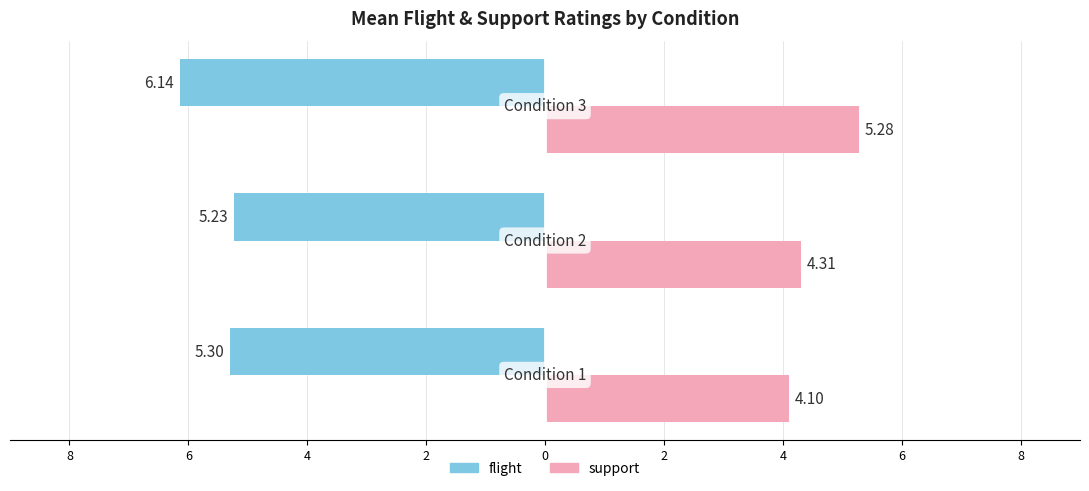

How many groups of bars are there?

3